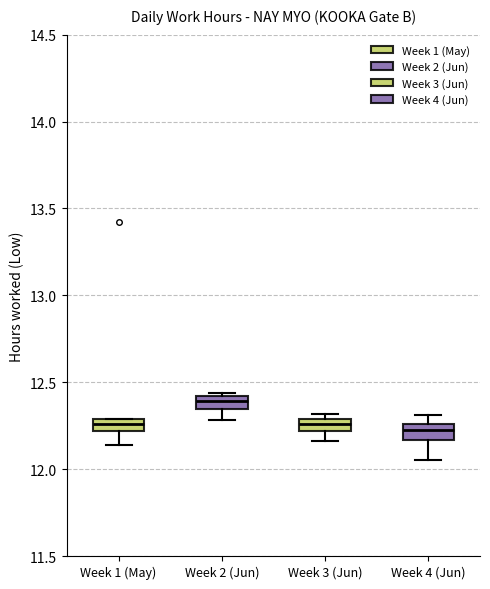

Where is the lower edge of the box for Week 1 (May) on the y-axis? The values are not printed on the chart, so give them approximately, as read against the axis.

12.20